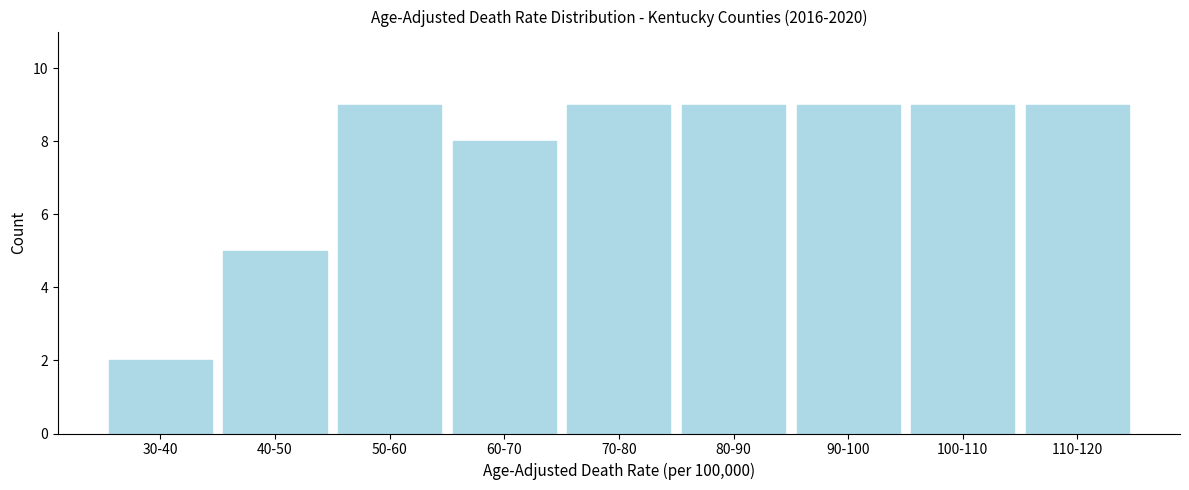

Reading left to right, list all the values displayed in this chart.

30-40=2	40-50=5	50-60=9	60-70=8	70-80=9	80-90=9	90-100=9	100-110=9	110-120=9